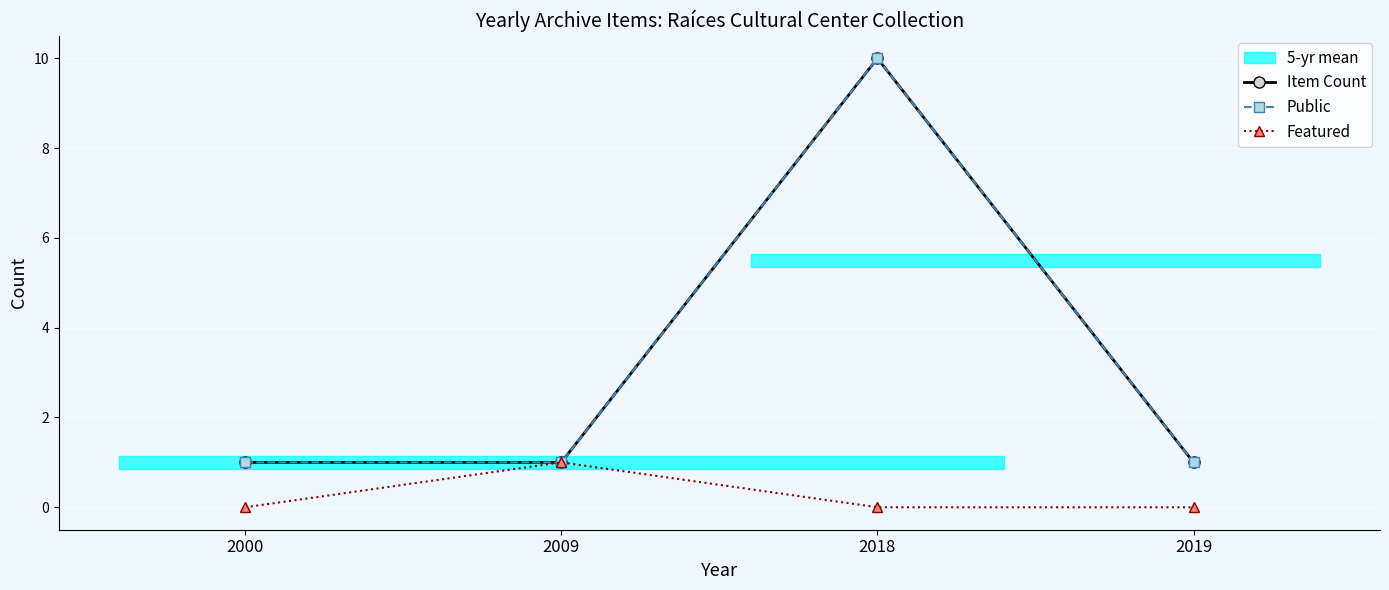

How many data points in Public are above 1?

1